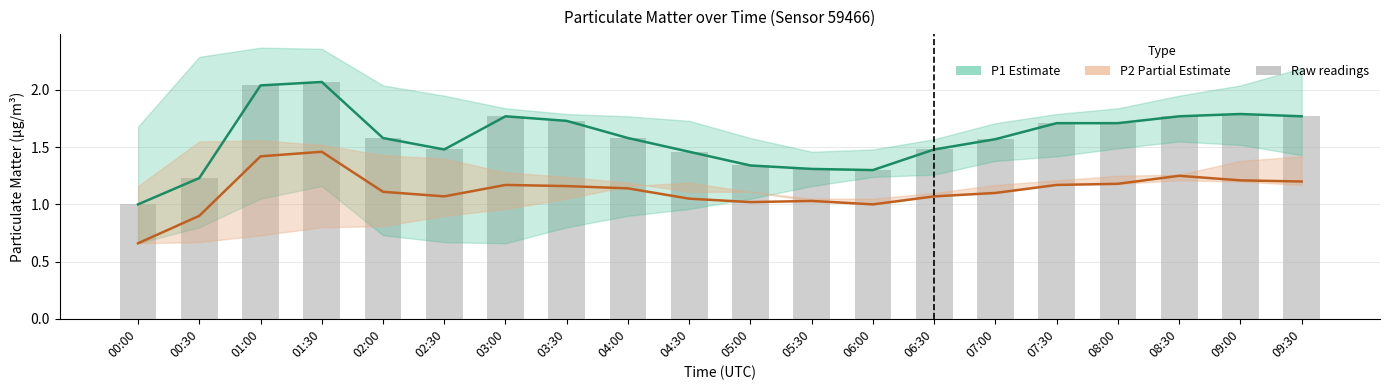

What is the label of the 8th bar from the right?

06:00